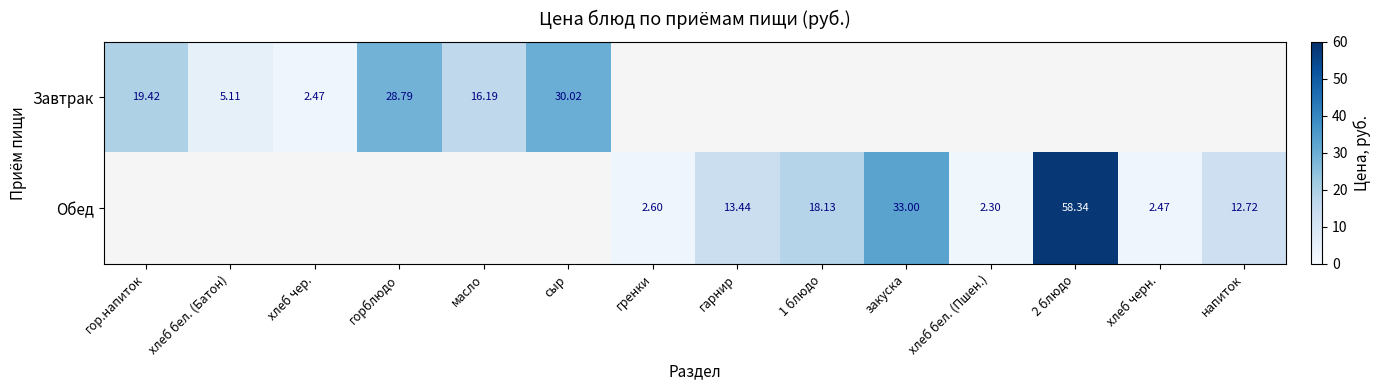

What is the difference between the maximum and minimum values in the Завтрак series?

27.6